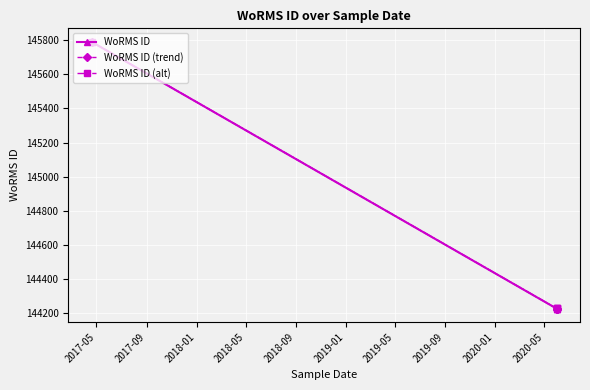

What is the difference between the highest and lowest values at 2018-01?

1.2